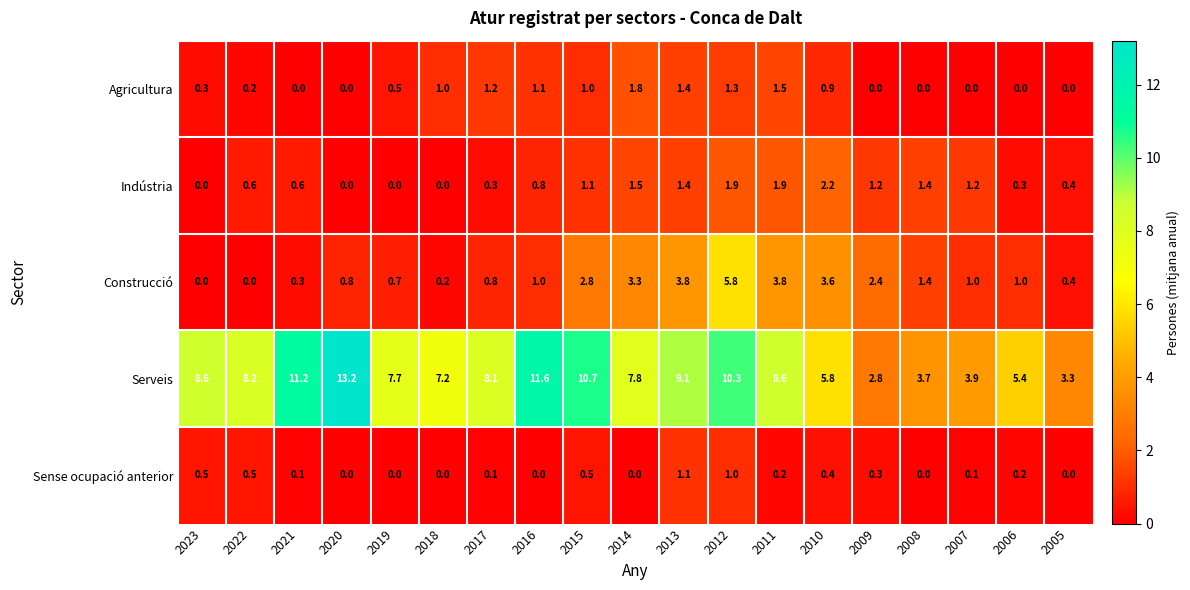

How many distinct data groups are displayed?

5